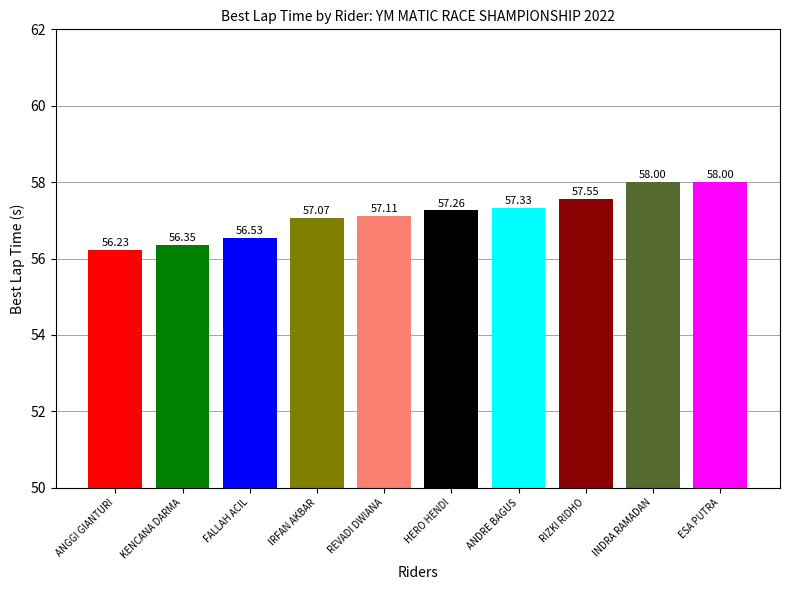

At which label does the data first exceed 57?

IRFAN AKBAR